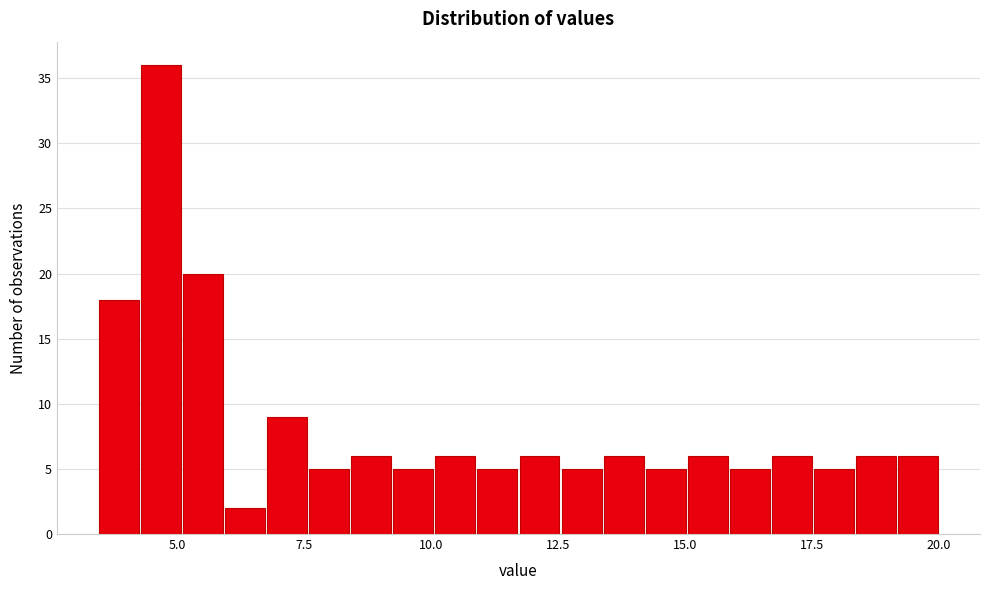

Read against the x-axis, roughly where is the centre of the tallest bar?

4.5